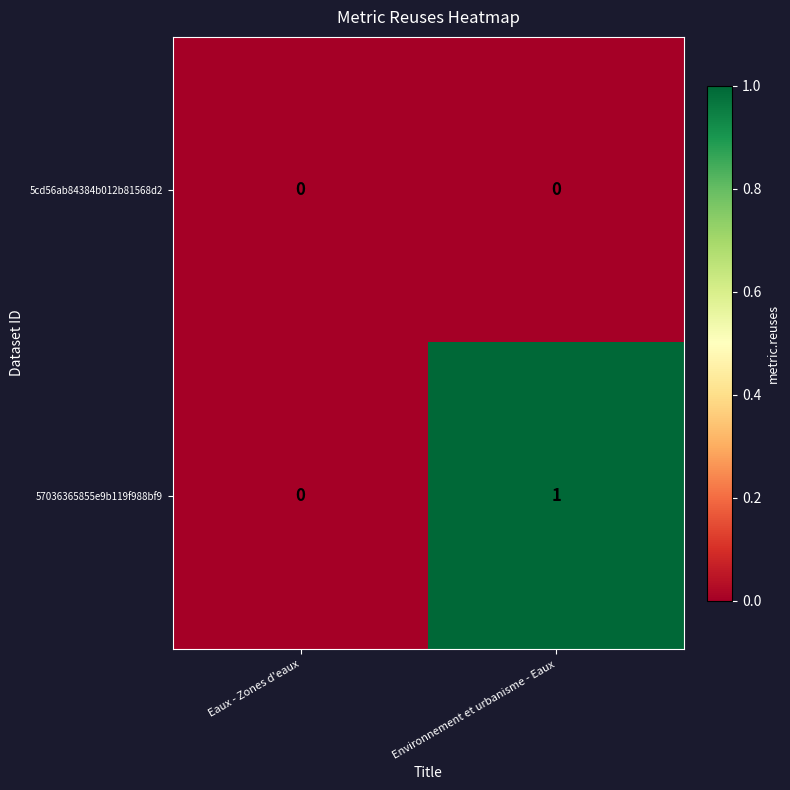

True or false: 57036365855e9b119f988bf9 has a value of 0 at Eaux - Zones d'eaux.

True